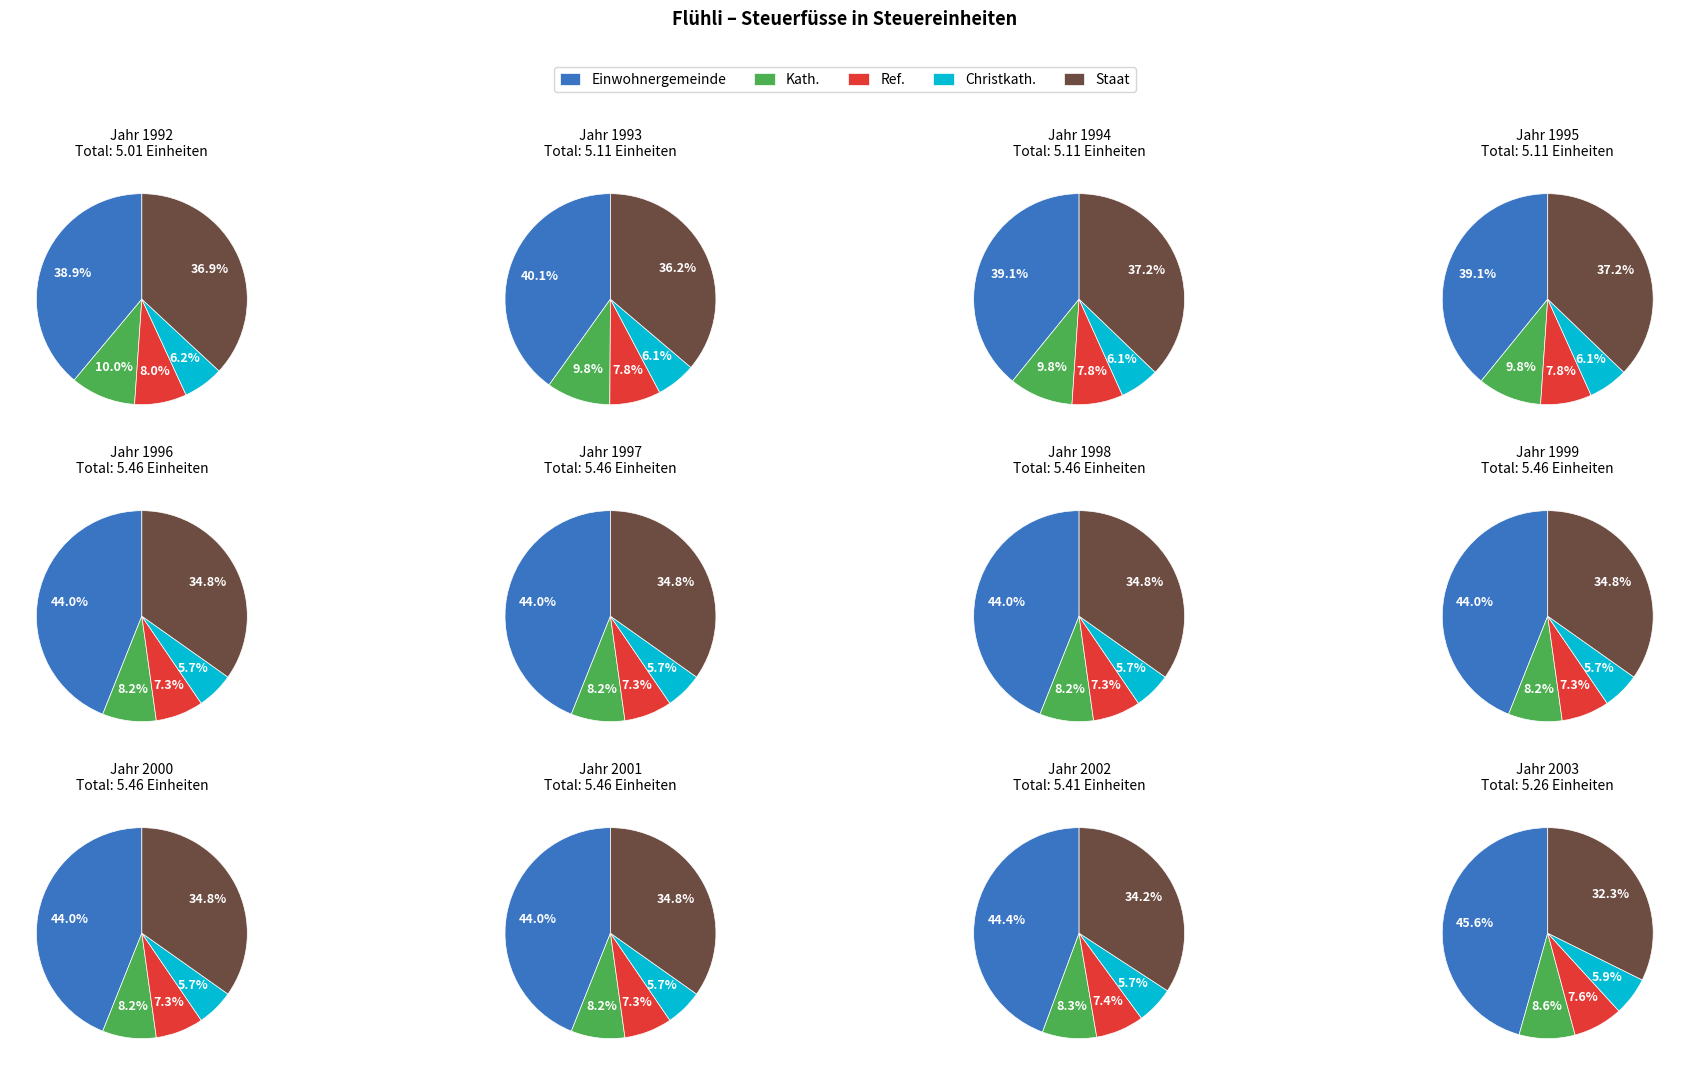

What percentage is NOT represented by 2003?

91.2%